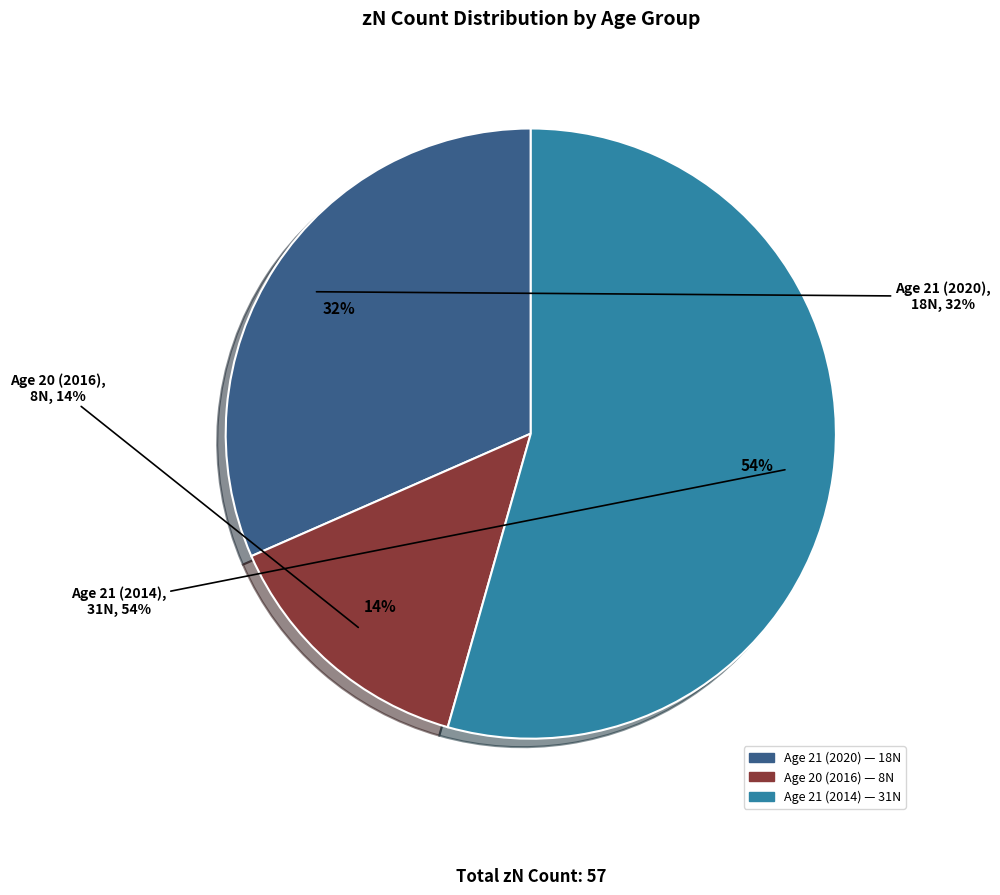

True or false: 20 accounts for 7% of the total.

False